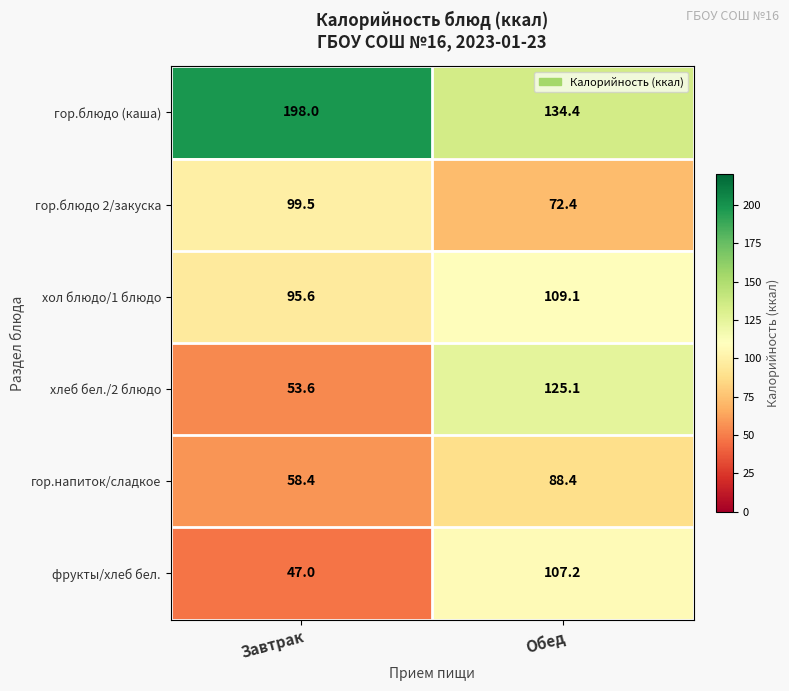

True or false: гор.блюдо (каша) has a value of 134.4 at Обед.

True